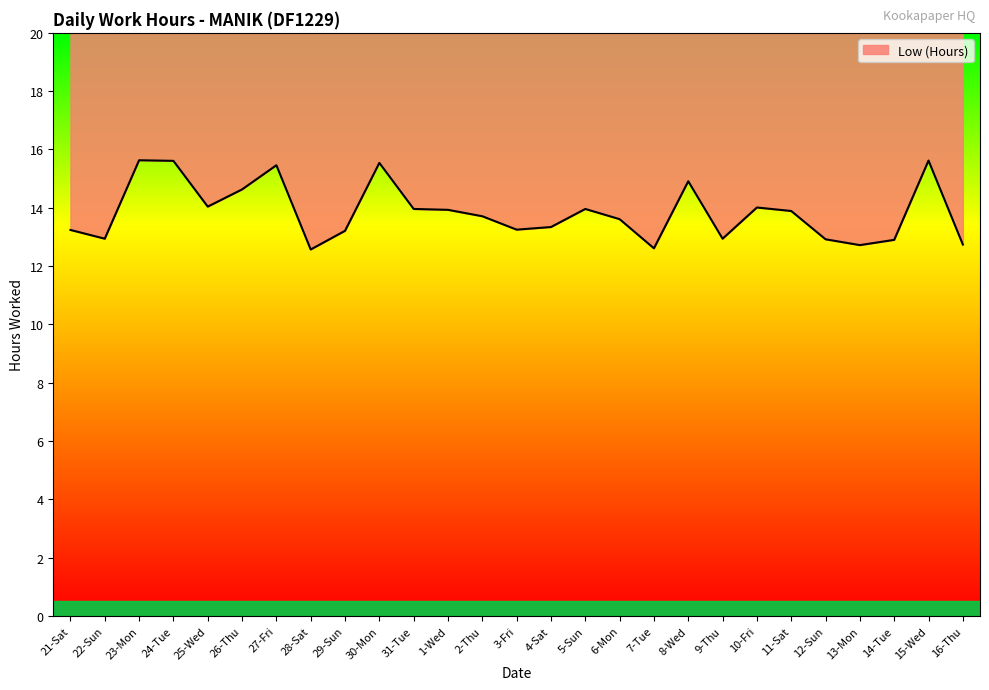

Rank the categories by value from lowest to highest.

28-Sat, 7-Tue, 13-Mon, 16-Thu, 14-Tue, 12-Sun, 22-Sun, 9-Thu, 29-Sun, 21-Sat, 3-Fri, 4-Sat, 6-Mon, 2-Thu, 11-Sat, 1-Wed, 31-Tue, 5-Sun, 10-Fri, 25-Wed, 26-Thu, 8-Wed, 27-Fri, 30-Mon, 24-Tue, 15-Wed, 23-Mon